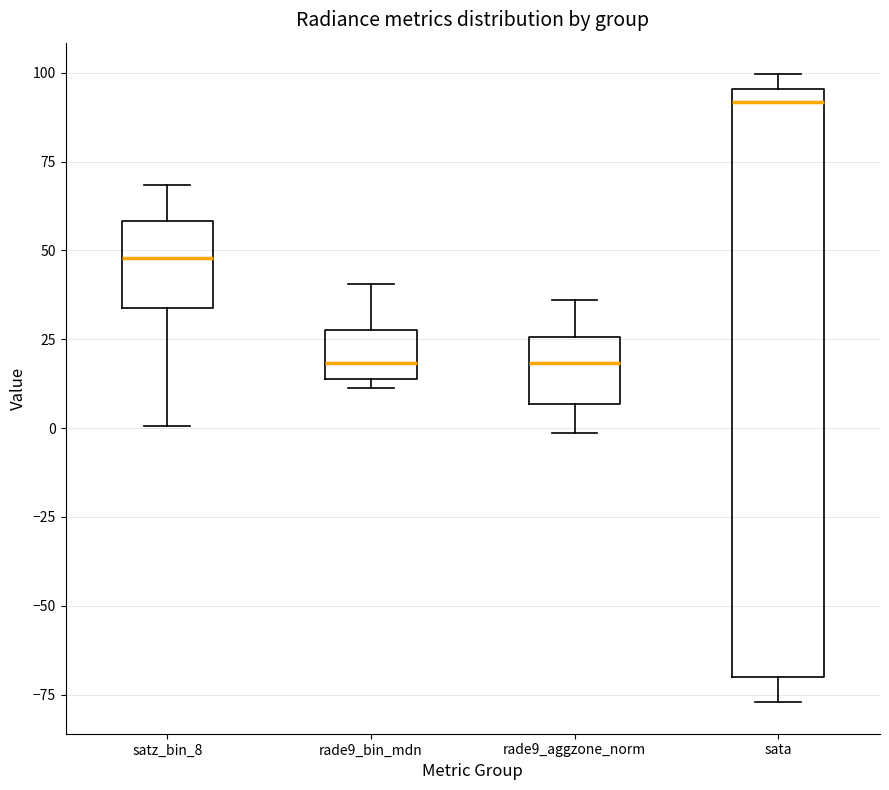

Which box is the tallest, from its lower edge to its upper edge?

sata